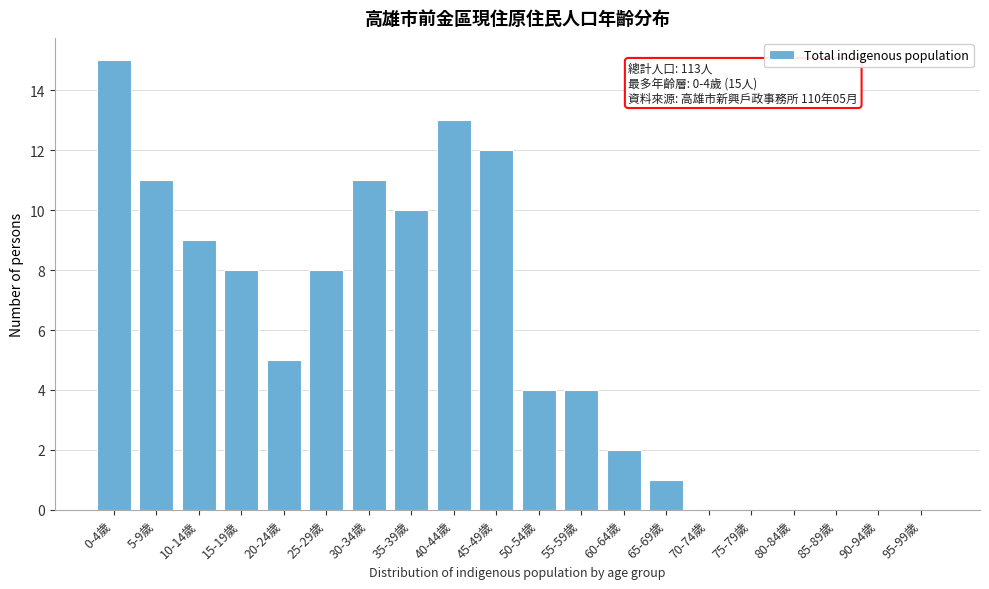

Reading left to right, what are all the values shown in this chart?

0-4歲=15	5-9歲=11	10-14歲=9	15-19歲=8	20-24歲=5	25-29歲=8	30-34歲=11	35-39歲=10	40-44歲=13	45-49歲=12	50-54歲=4	55-59歲=4	60-64歲=2	65-69歲=1	70-74歲=0	75-79歲=0	80-84歲=0	85-89歲=0	90-94歲=0	95-99歲=0